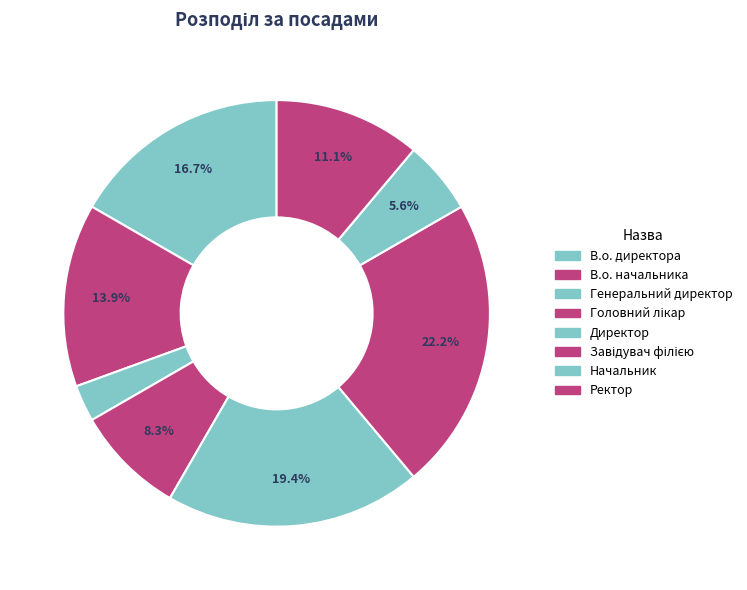

How many segments does this pie chart have?

8